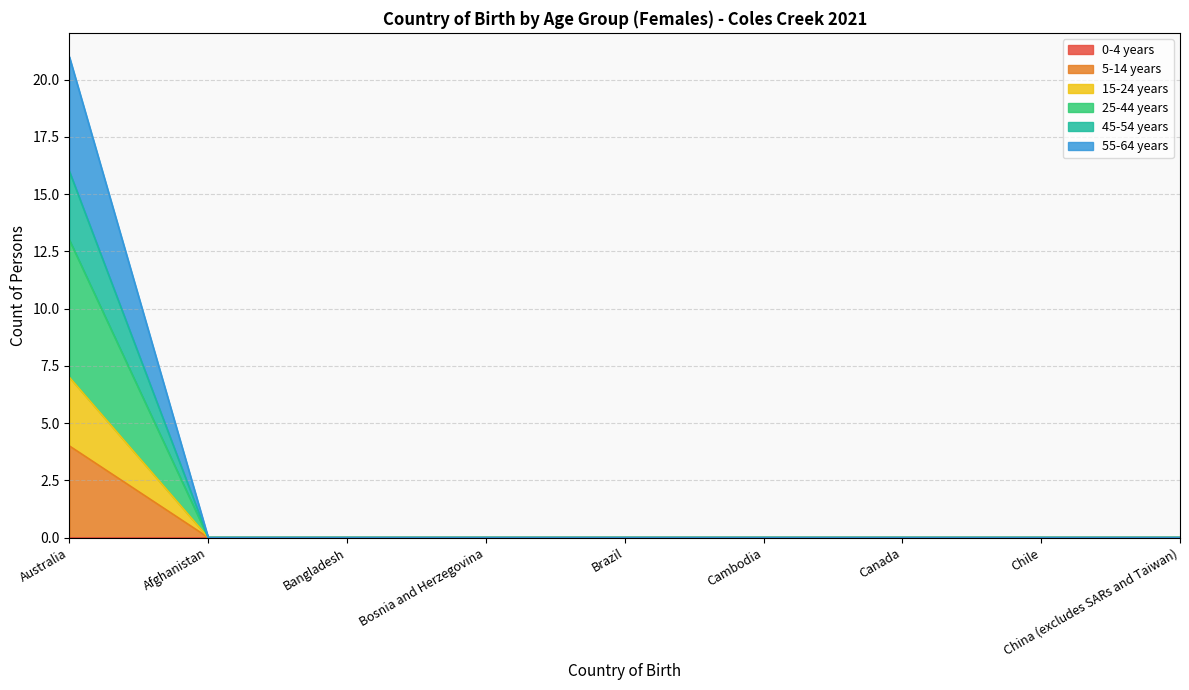

True or false: 45-54 years and 15-24 years intersect in this chart.

False